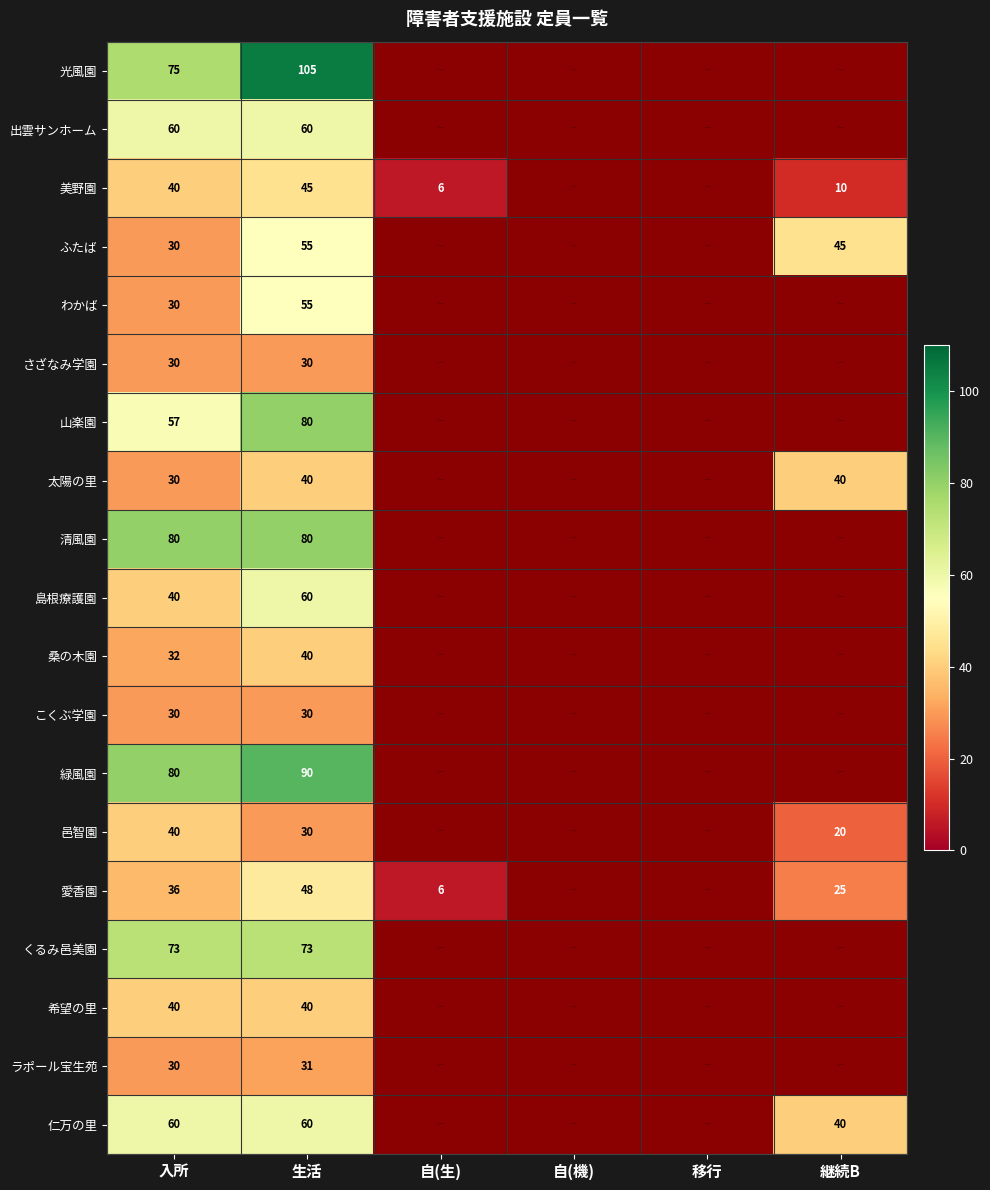

What is the minimum value shown in the chart?

6.0